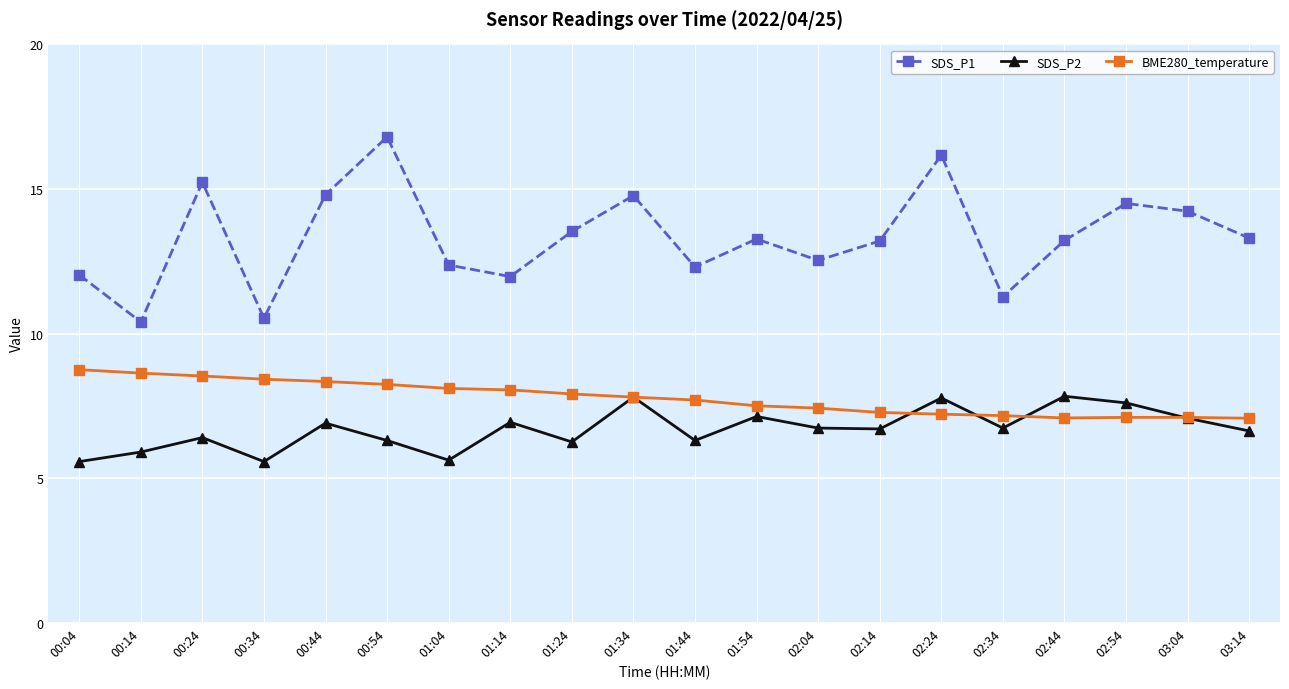

List the series in order of their peak value, lowest first.

SDS_P2, BME280_temperature, SDS_P1